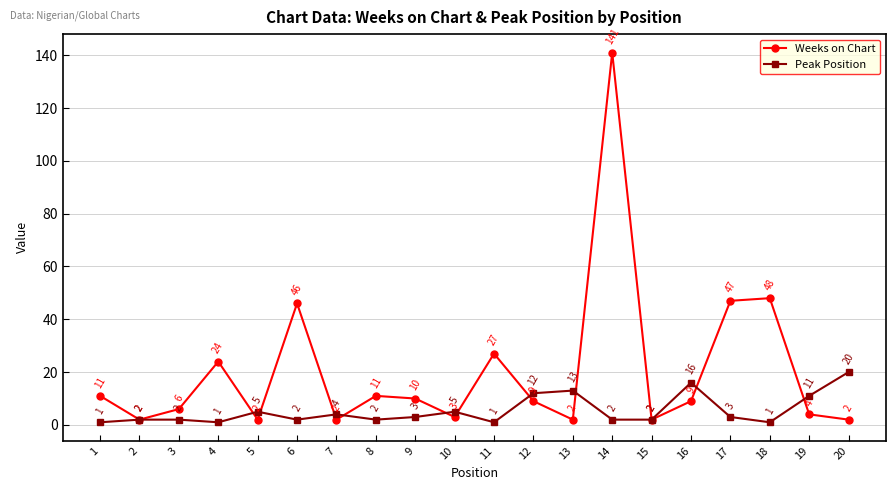

Which series has the largest range (max minus min)?

Weeks on Chart